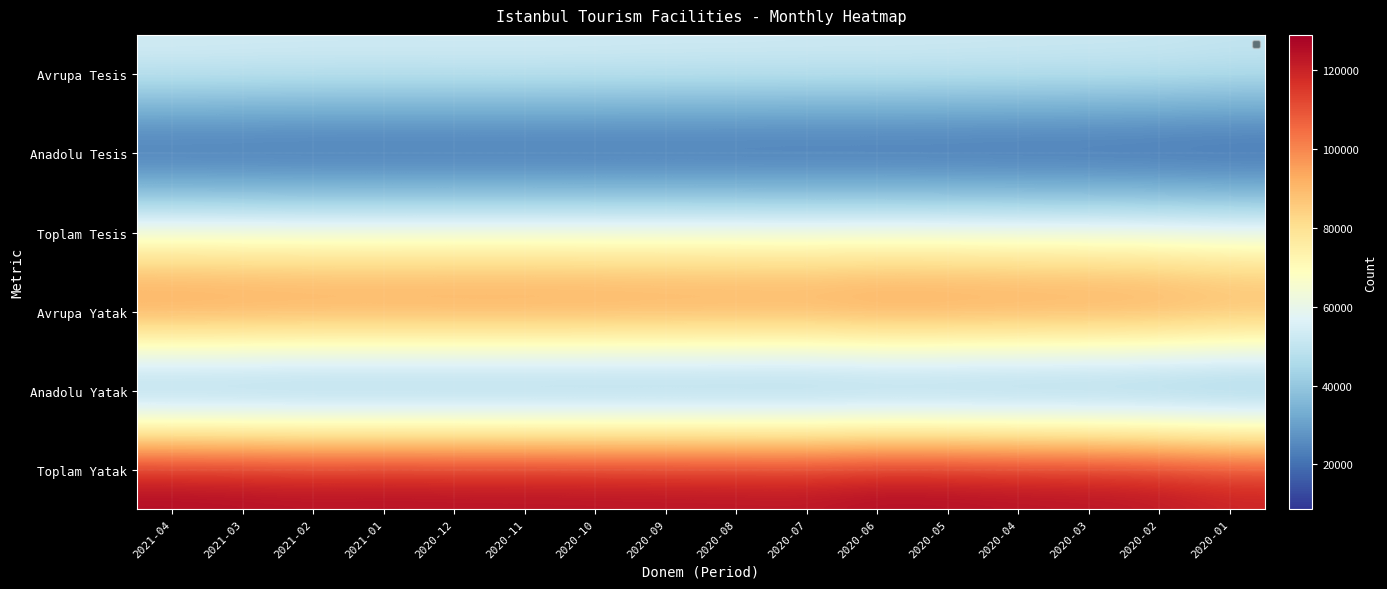

What is the greatest value displayed?

128842